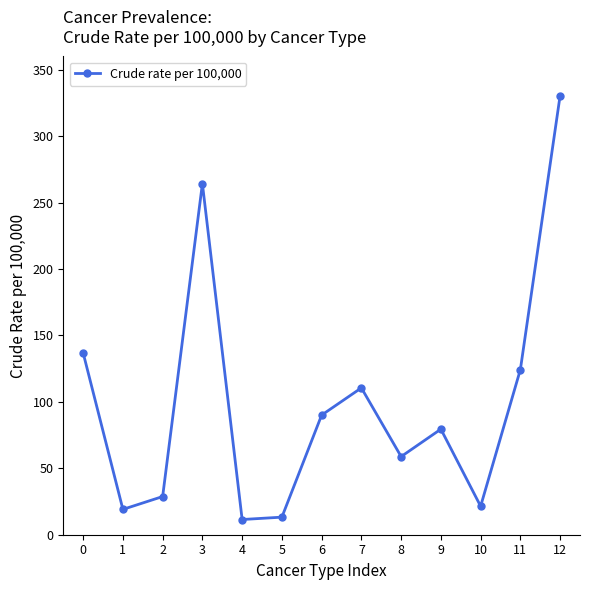

What is the change in value from 1 to 7?

+91.5